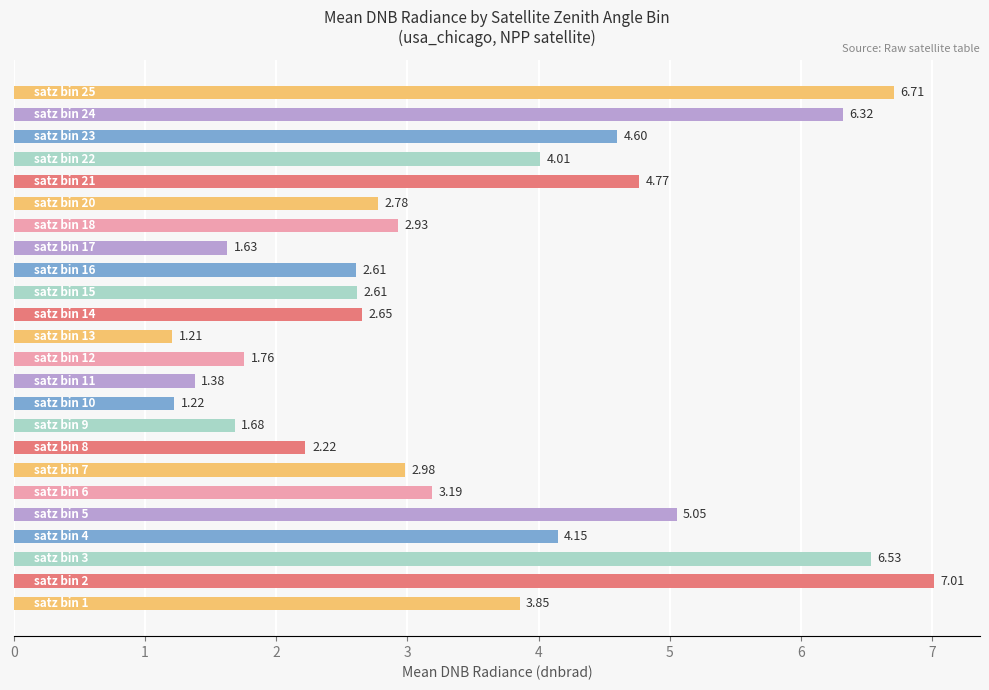

What is the average value?

3.5